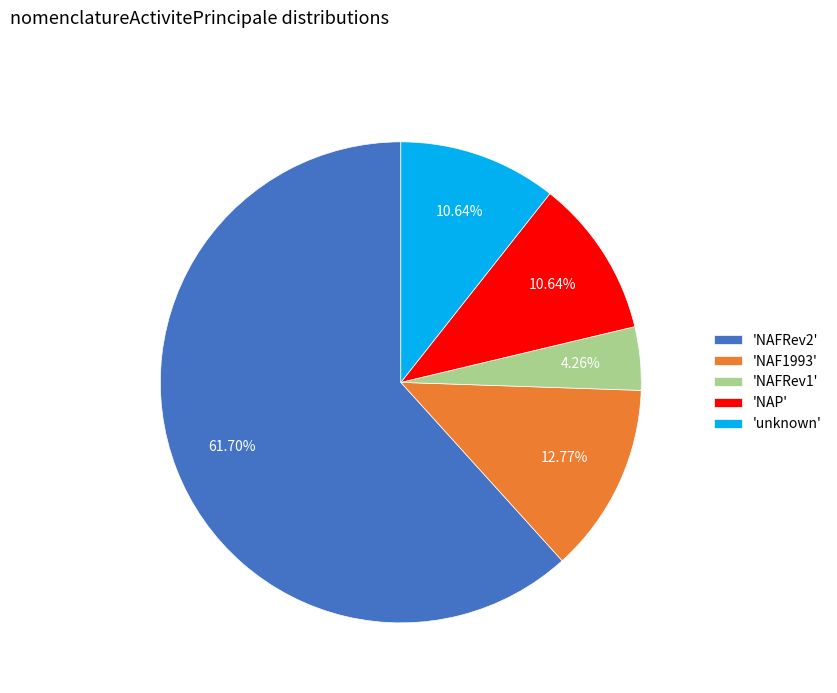

Combined, do 'unknown' and 'NAFRev1' account for over 50%?

No